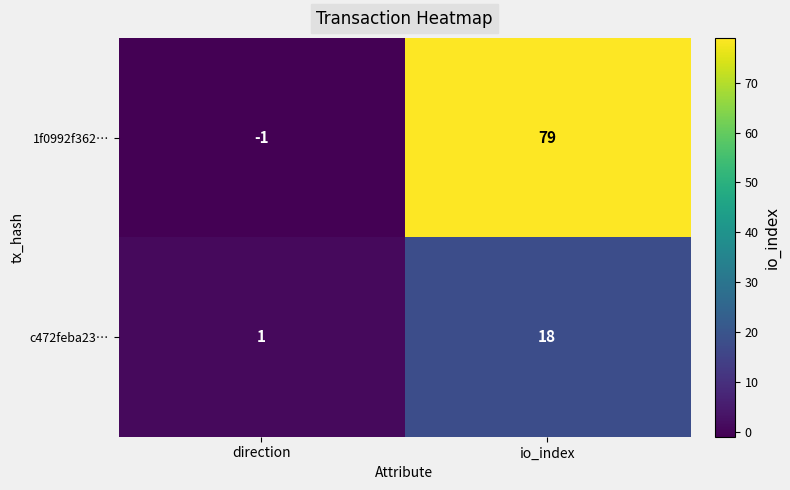

Is it true that c472feba23… equals 5 at io_index?

False